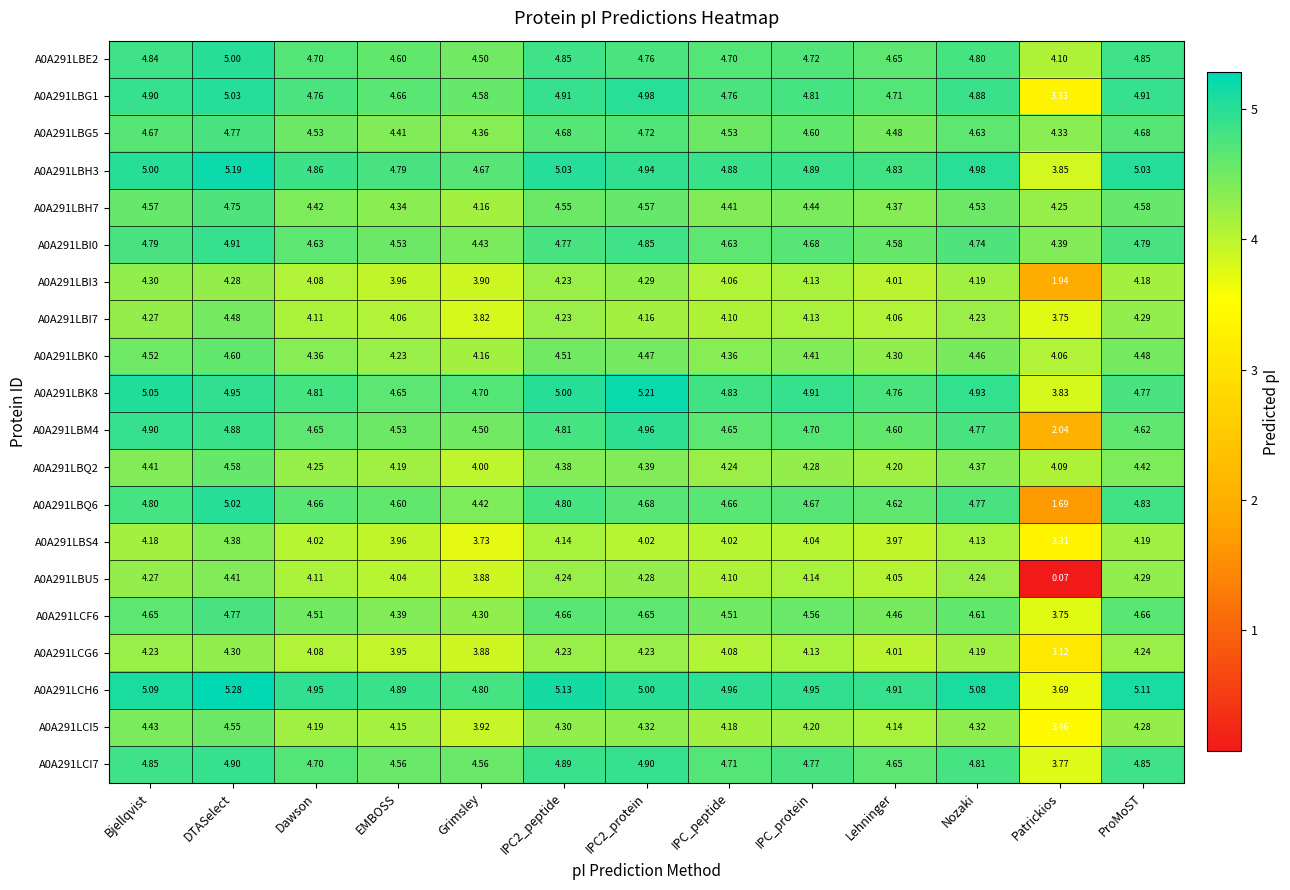

At which label is A0A291LBS4 closest to 3?

Patrickios